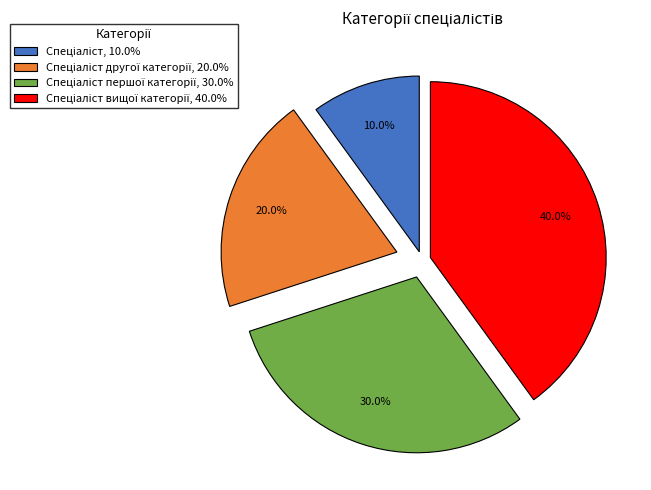

Does any single category account for the majority?

No